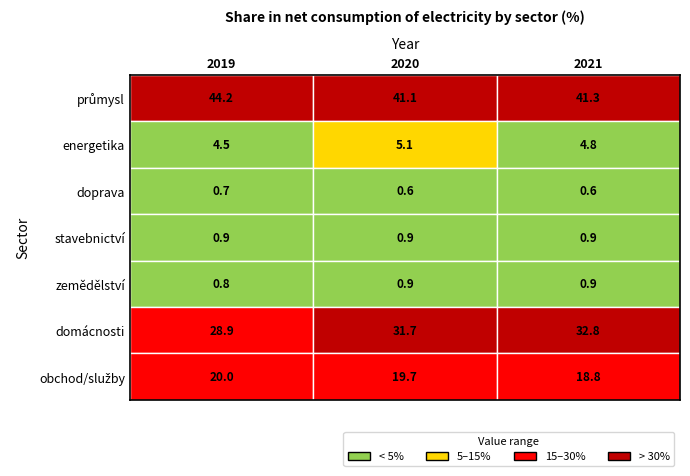

Reading right to left, list all the values displayed in this chart.

průmysl: 2=41.3	1=41.1	0=44.2
energetika: 2=4.8	1=5.1	0=4.5
doprava: 2=0.6	1=0.6	0=0.7
stavebnictví: 2=0.9	1=0.9	0=0.9
zemědělství: 2=0.9	1=0.9	0=0.8
domácnosti: 2=32.8	1=31.7	0=28.9
obchod/služby: 2=18.8	1=19.7	0=20.0